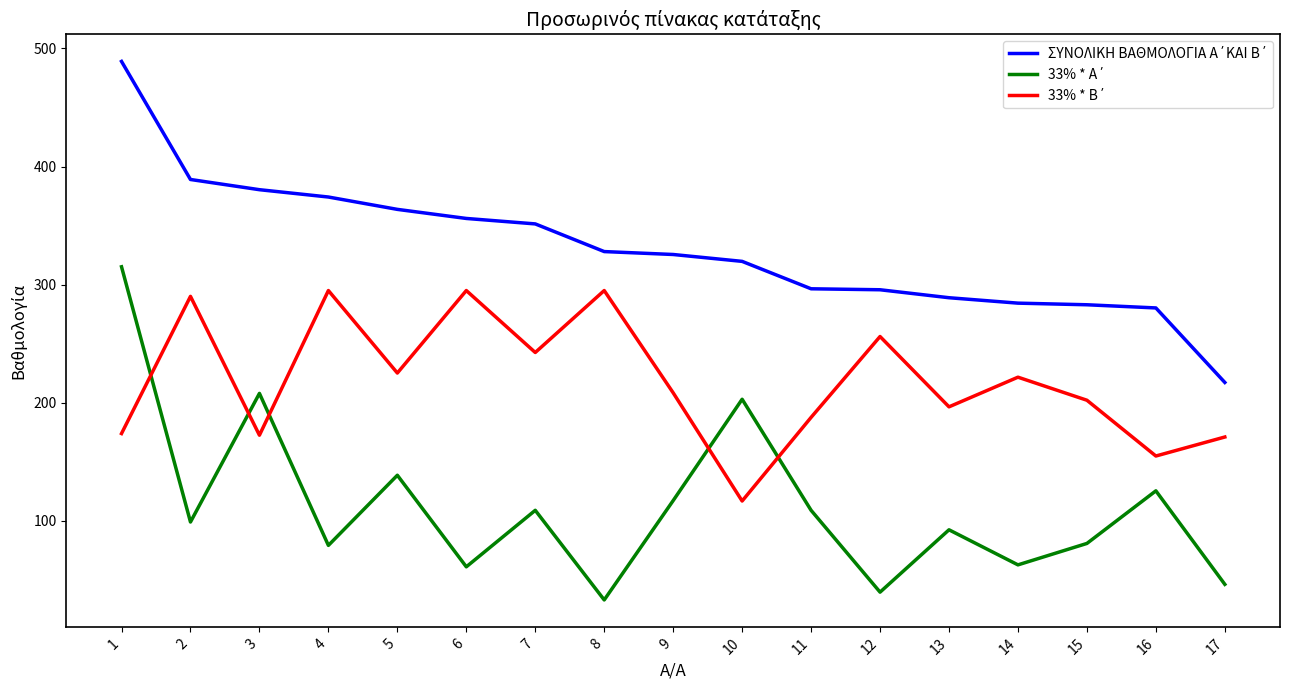

What is the total value across all series at 1?

978.1